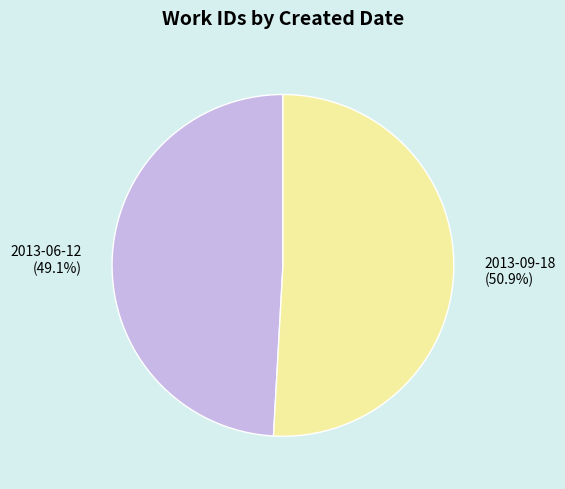

True or false: 2013-09-18 accounts for 61% of the total.

False